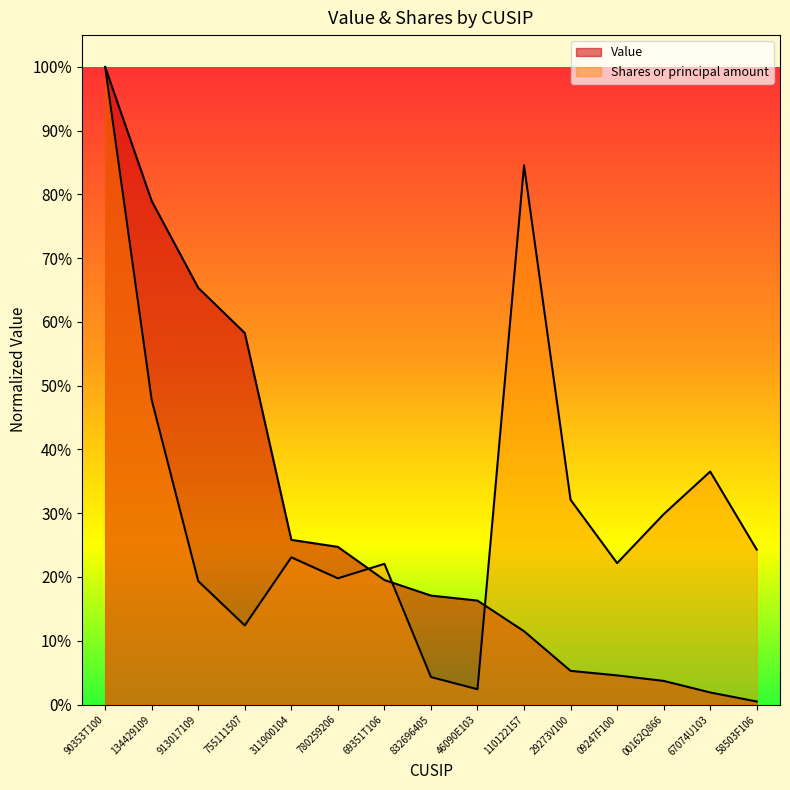

Where is the first local maximum for Shares or principal amount?

311900104